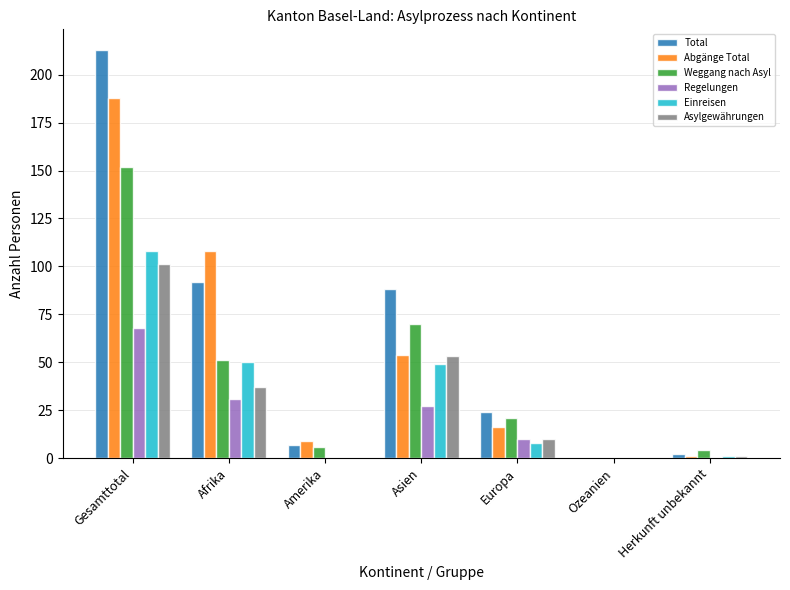

What value does the Total series have at Gesamttotal?

213